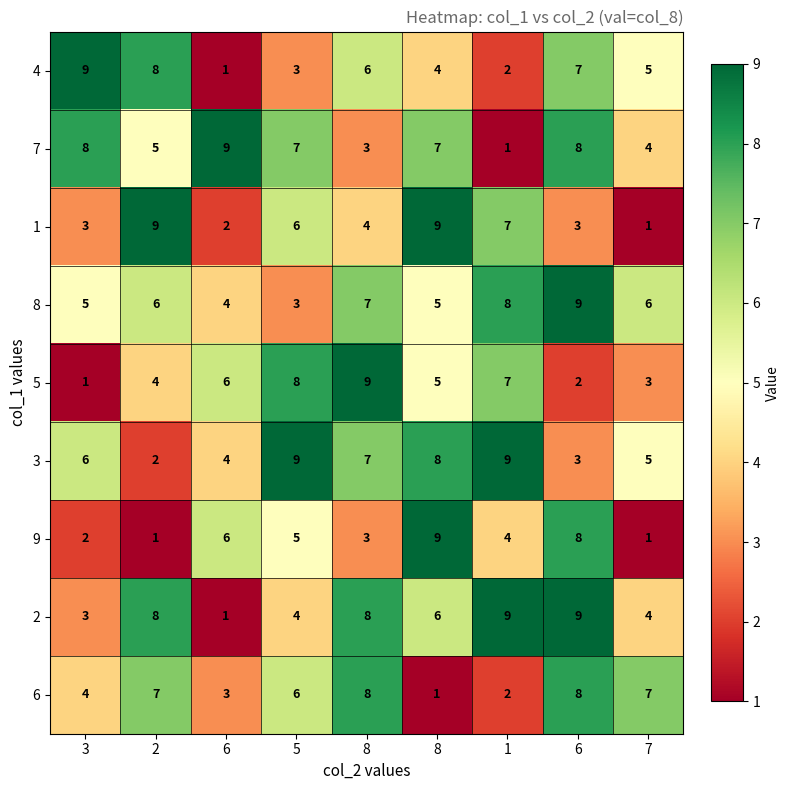

How many data points does each series have?

9